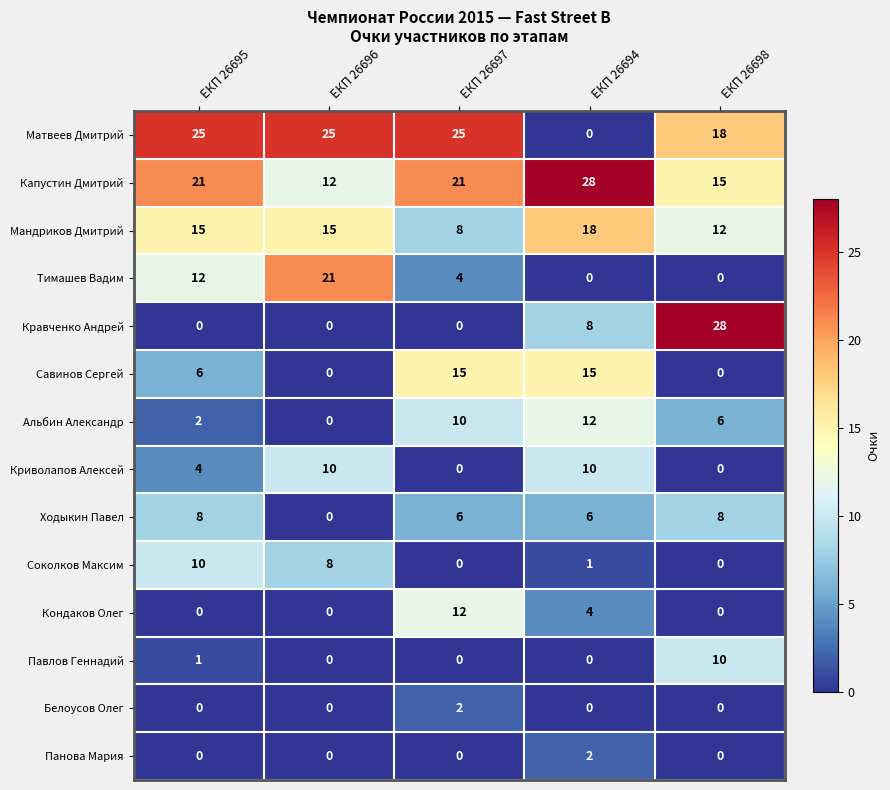

What is the sum of all Мандриков Дмитрий values?

68